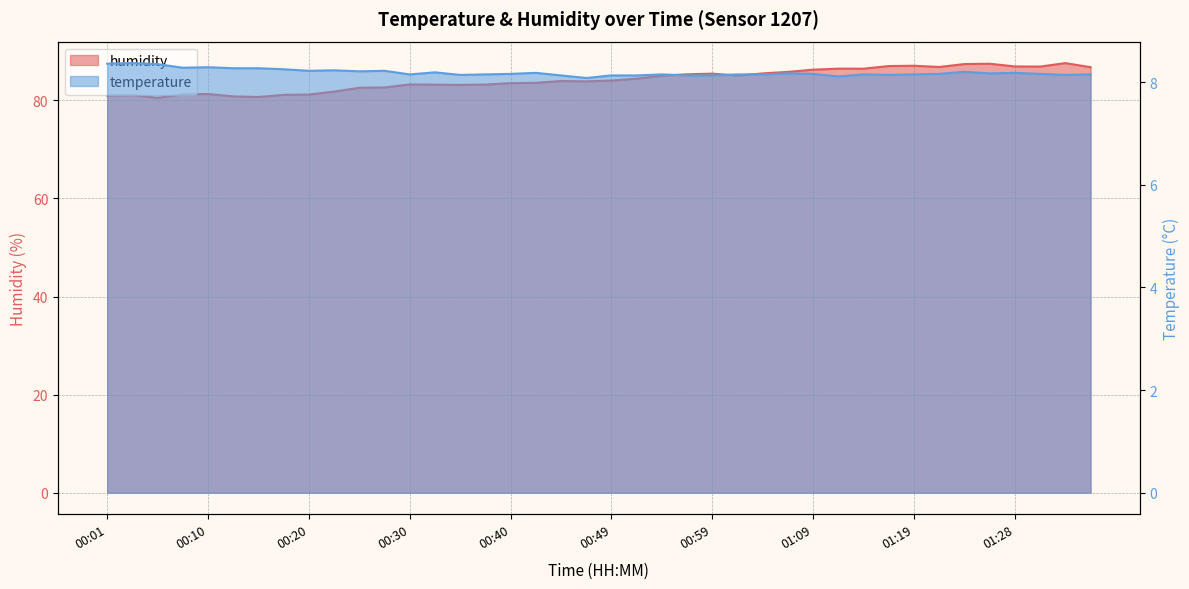

What is the difference between the temperature values at 01:11 and 00:25?

0.1